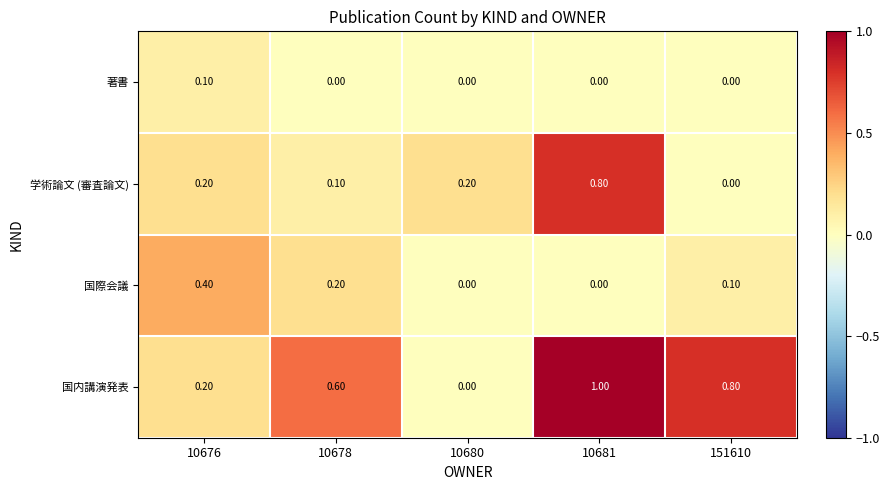

Which series has the widest spread of values?

国内講演発表